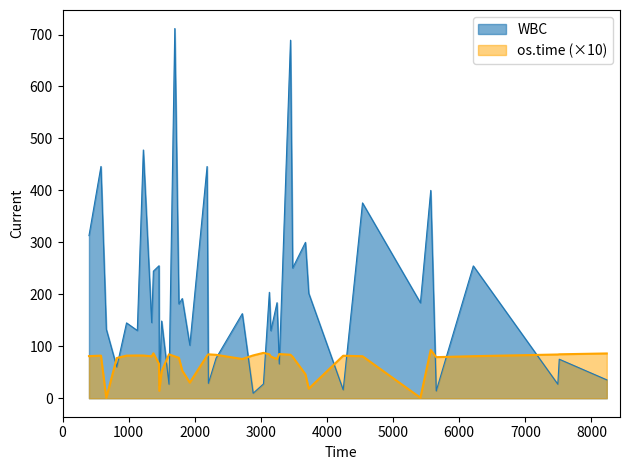

Which series has the widest spread of values?

WBC